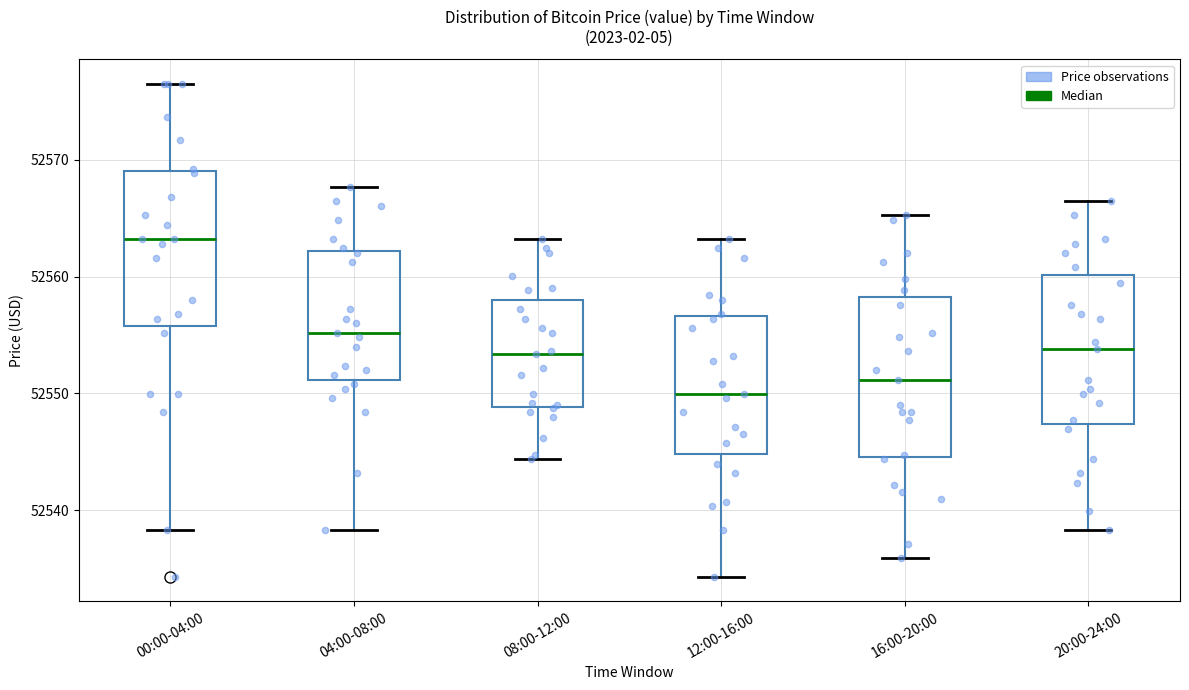

Reading left to right, transcribe this box plot: for each box, give where its median line is, the range the box spans, and where its two whiskers end, as read against the y-axis. The values are not printed on the chart, so give them approximately, as read against the axis.

00:00-04:00: median 52563, box 52556 to 52569, whiskers 52538 to 52576
04:00-08:00: median 52555, box 52551 to 52562, whiskers 52538 to 52568
08:00-12:00: median 52553, box 52549 to 52558, whiskers 52544 to 52563
12:00-16:00: median 52550, box 52545 to 52557, whiskers 52534 to 52563
16:00-20:00: median 52551, box 52545 to 52558, whiskers 52536 to 52565
20:00-24:00: median 52554, box 52547 to 52560, whiskers 52538 to 52566